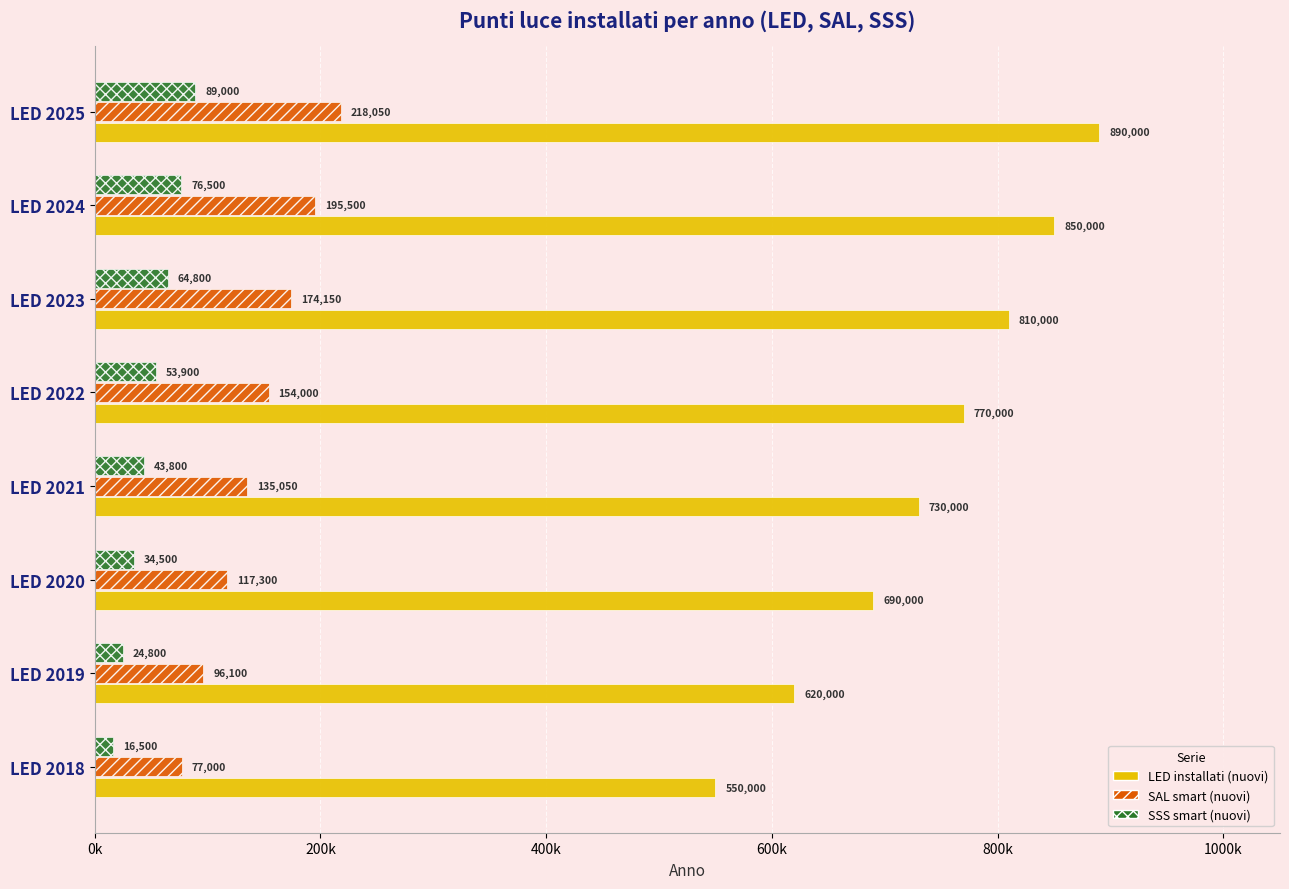

What are all the series names shown in the legend?

LED installati (nuovi), SAL smart (nuovi), SSS smart (nuovi)